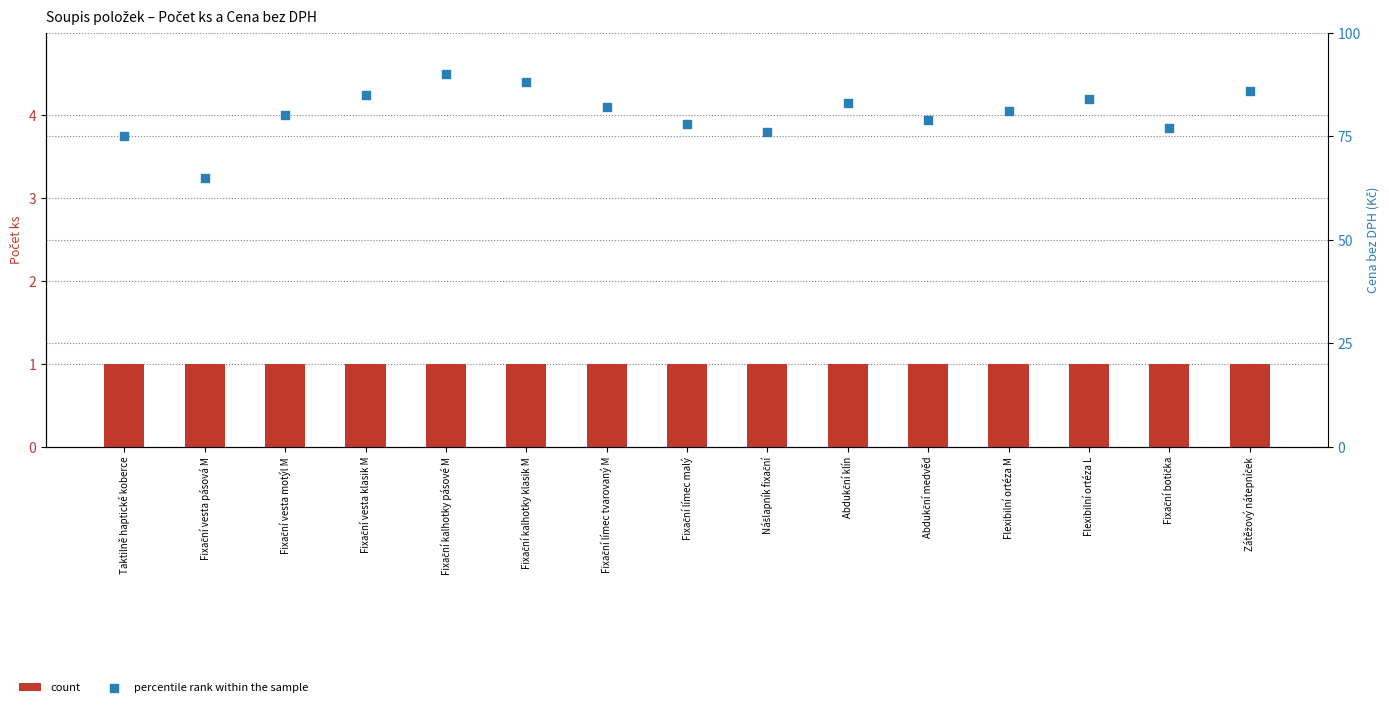

Is the value of percentile rank within the sample at Fixační vesta motýl M greater than the value of count at Flexibilní ortéza L?

Yes